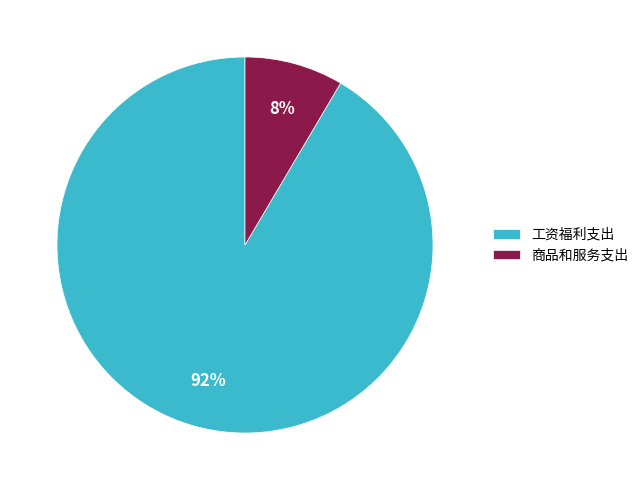

What is the largest slice in the pie chart?

工资福利支出